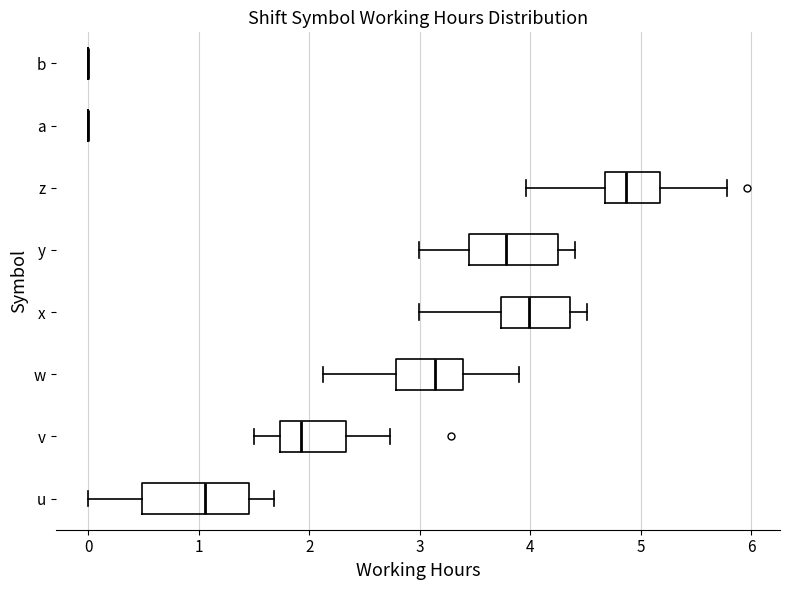

Reading bottom to top, transcribe this box plot: for each box, give where its median line is, the range the box spans, and where its two whiskers end, as read against the x-axis. The values are not printed on the chart, so give them approximately, as read against the axis.

u: median 1.1, box 0.5 to 1.5, whiskers 0.0 to 1.7
v: median 1.9, box 1.7 to 2.3, whiskers 1.5 to 2.7
w: median 3.1, box 2.8 to 3.4, whiskers 2.1 to 3.9
x: median 4.0, box 3.7 to 4.4, whiskers 3.0 to 4.5
y: median 3.8, box 3.4 to 4.2, whiskers 3.0 to 4.4
z: median 4.9, box 4.7 to 5.2, whiskers 4.0 to 5.8
a: box collapsed to a line at 0.0, whiskers 0.0 to 0.0
b: box collapsed to a line at 0.0, whiskers 0.0 to 0.0